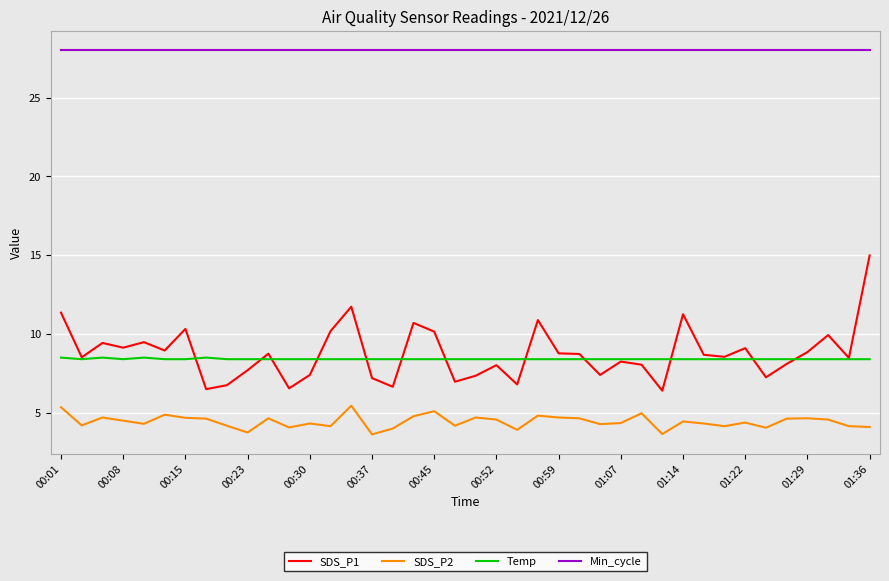

True or false: SDS_P2 and Min_cycle intersect in this chart.

False